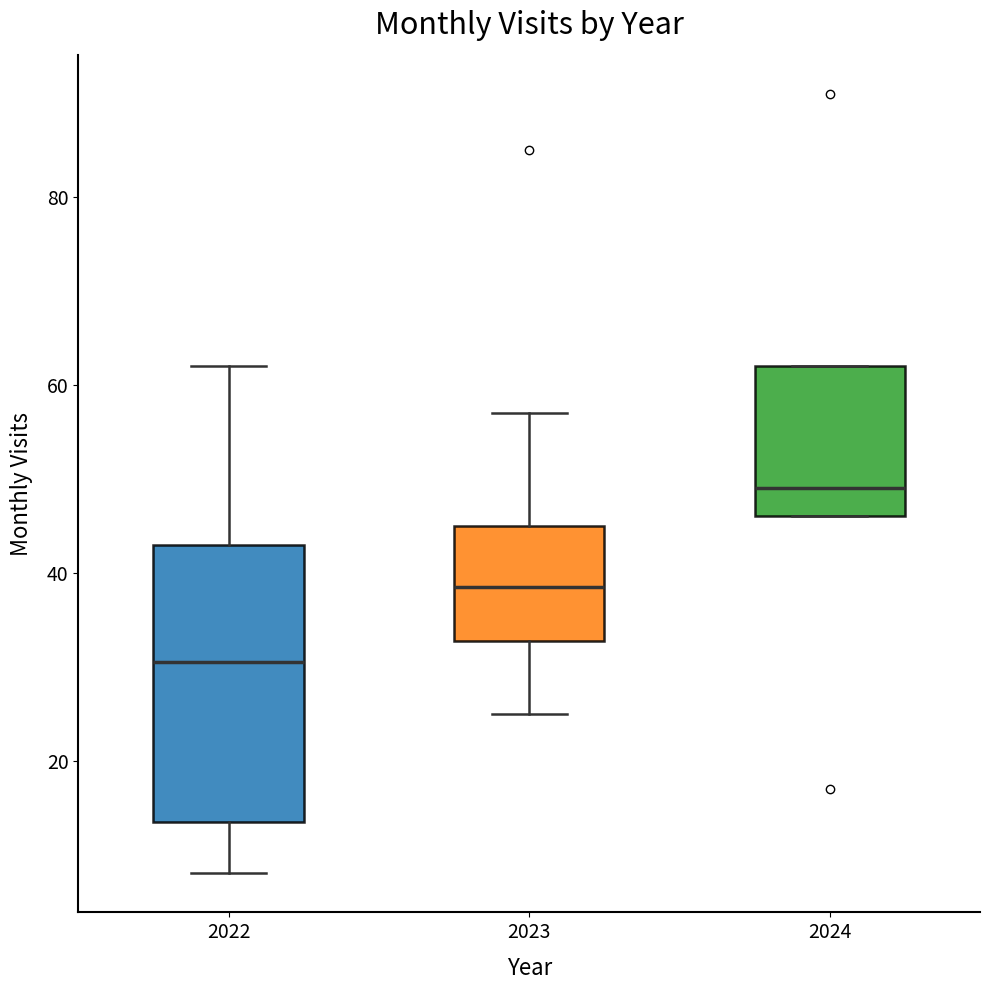

Reading left to right, transcribe this box plot: for each box, give where its median line is, the range the box spans, and where its two whiskers end, as read against the y-axis. The values are not printed on the chart, so give them approximately, as read against the axis.

2022: median 30, box 14 to 44, whiskers 8 to 62
2023: median 38, box 32 to 46, whiskers 26 to 58
2024: median 50, box 46 to 62, whiskers 46 to 62